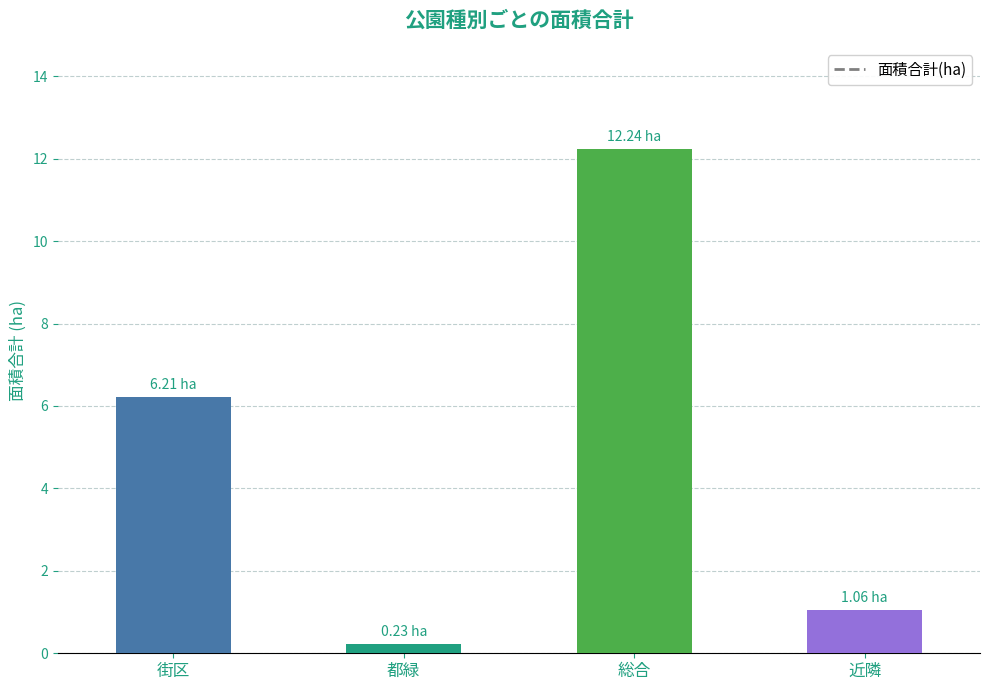

What is the greatest value displayed?

12.2